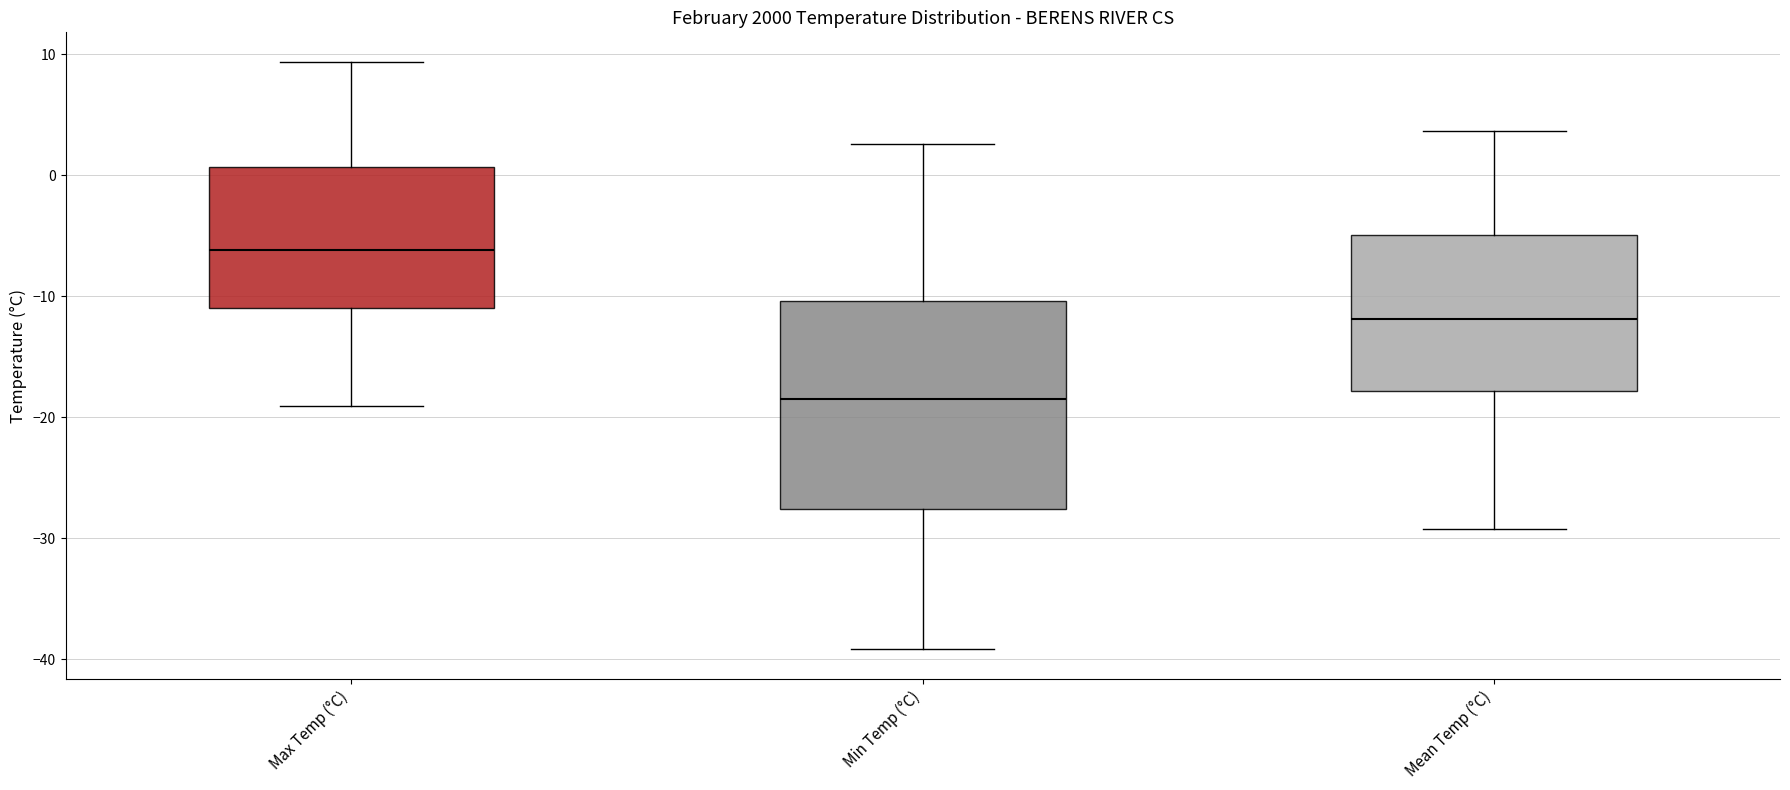

Which box has the lowest median line?

Min Temp (°C)